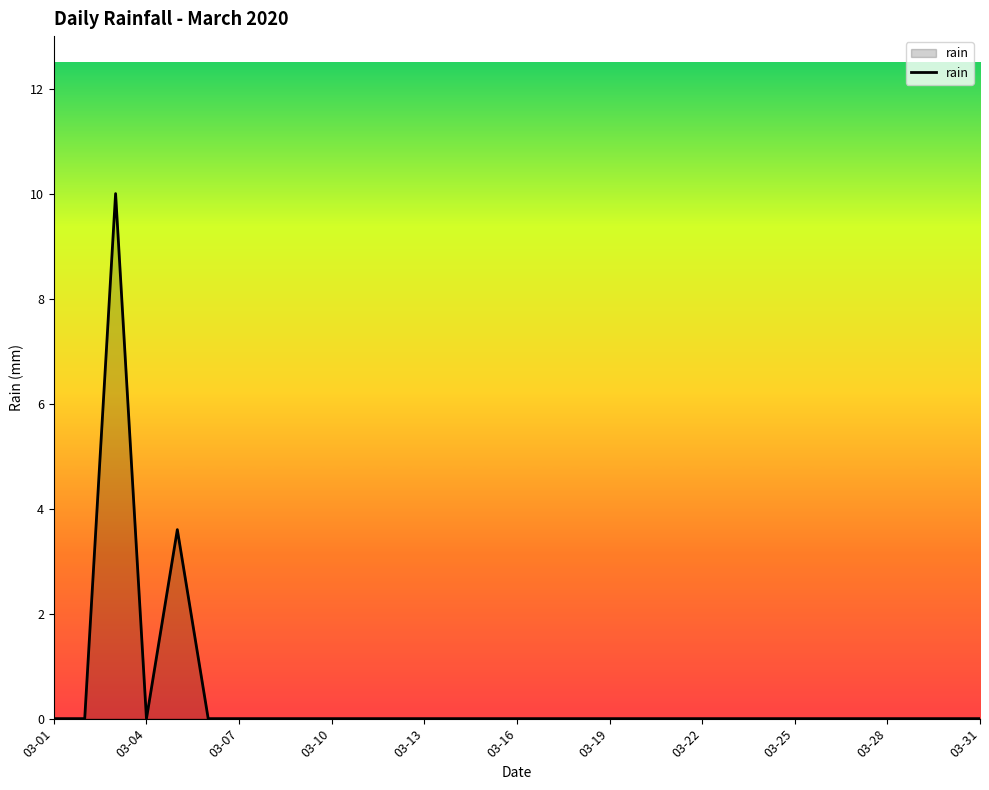

What is the difference between the maximum and minimum values?

10.0